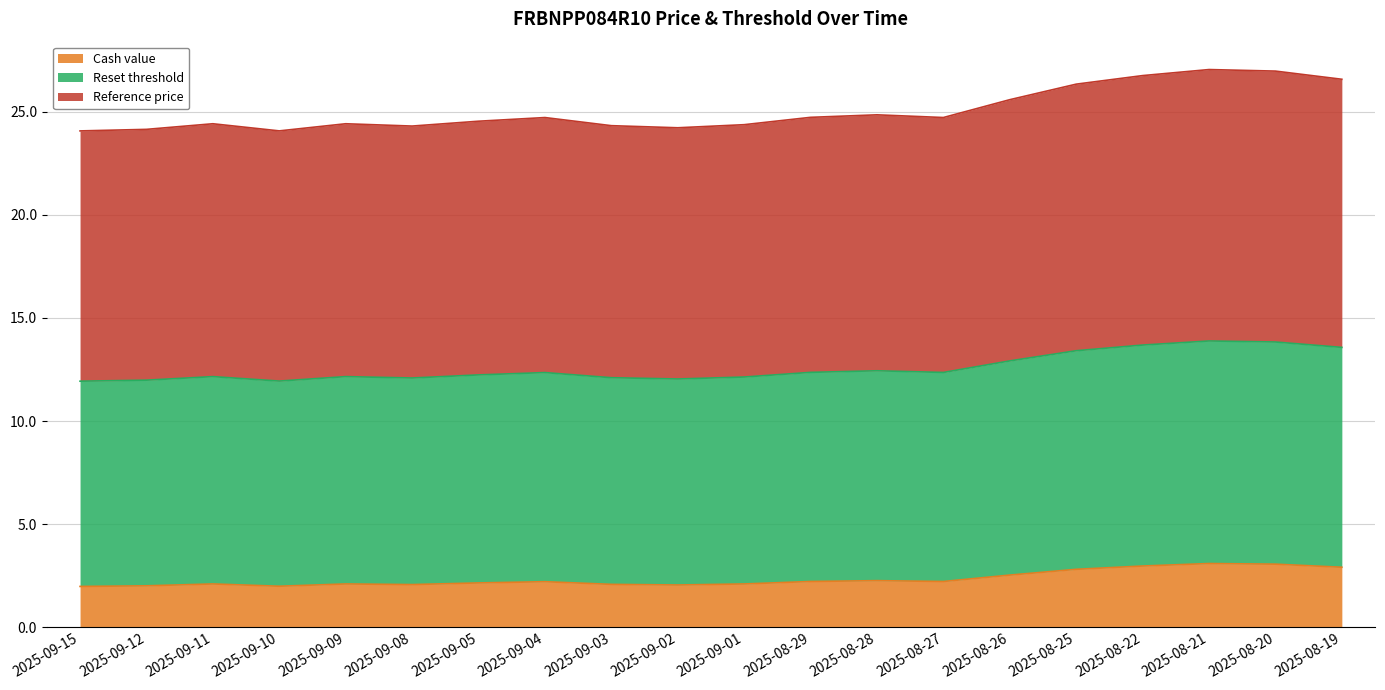

Which category has the highest value in the Cash value series?

2025-08-21